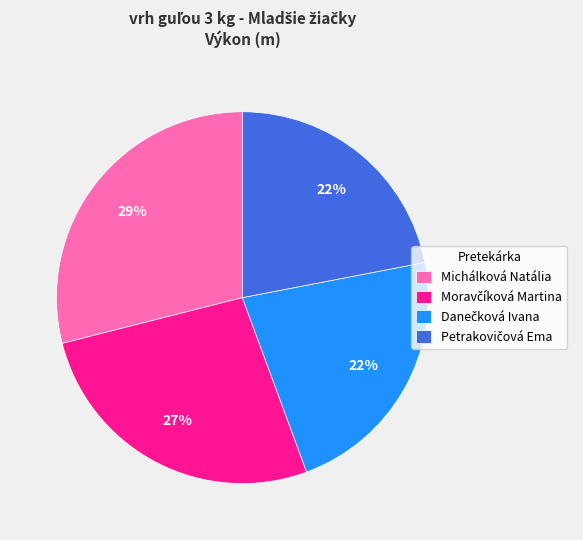

Is there a majority slice in this chart?

No